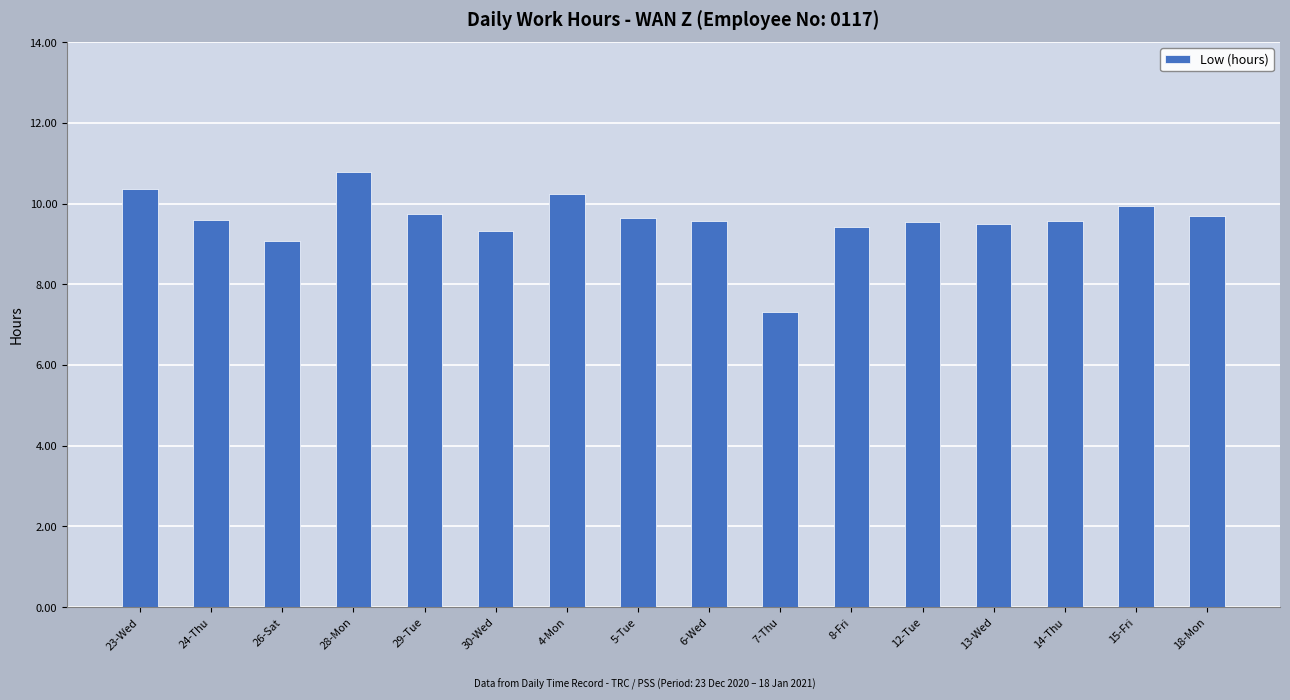

How many series are shown in this chart?

1